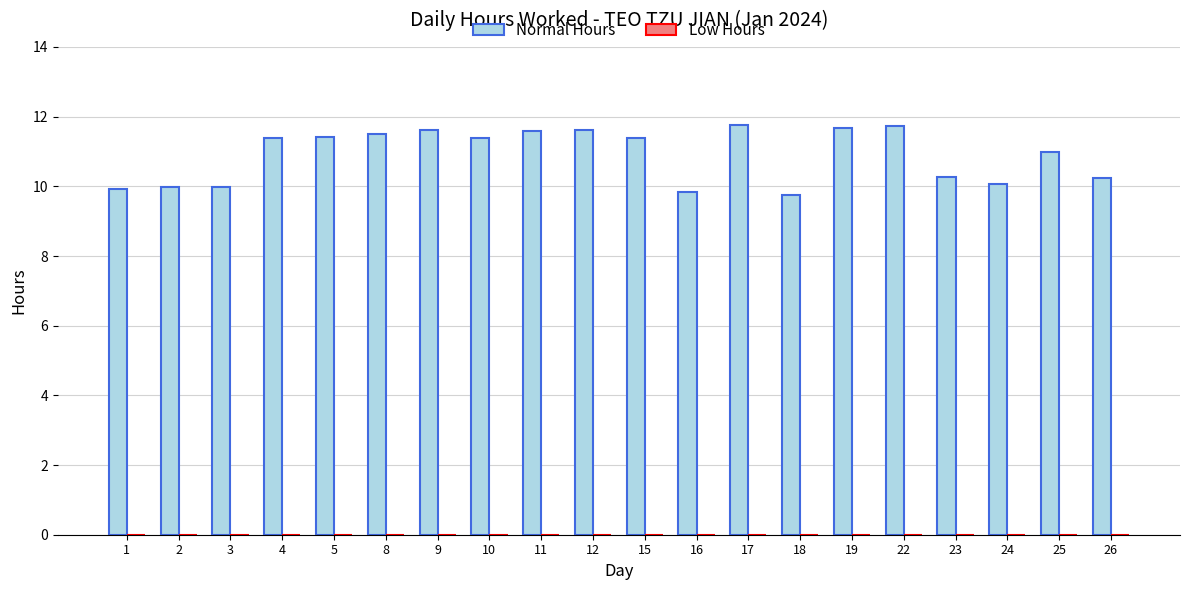

What is the greatest value displayed?

11.8